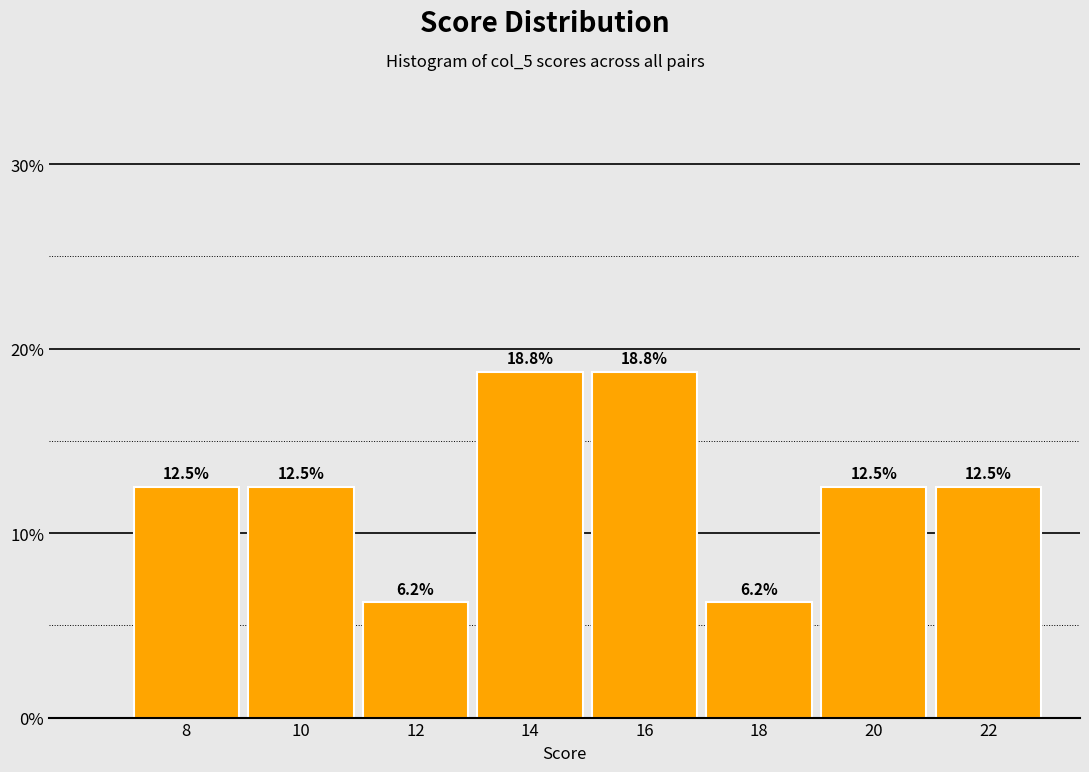

Reading left to right, transcribe this chart: for each bar, give the range it covers on the x-axis and its height.

7 to 9: 12.5
9 to 11: 12.5
11 to 13: 6.2
13 to 15: 18.8
15 to 17: 18.8
17 to 19: 6.2
19 to 21: 12.5
21 to 23: 12.5